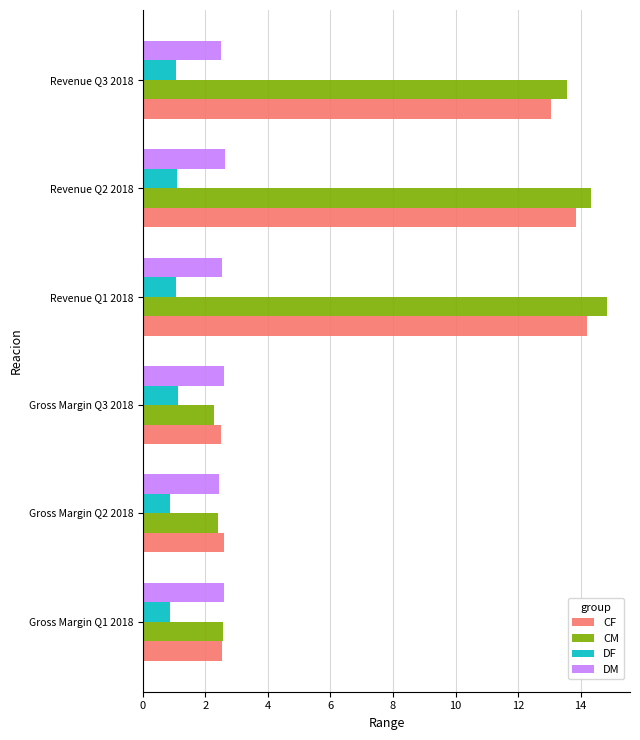

What is the maximum value for CF?

14.2